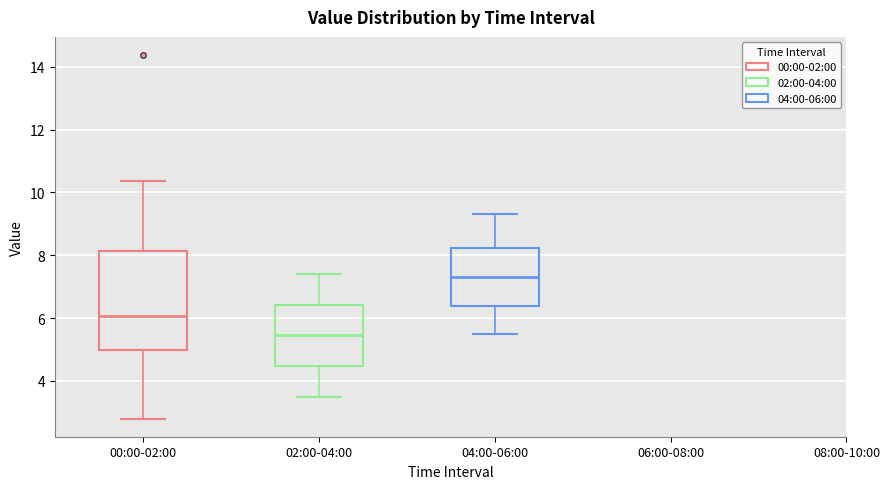

Comparing the boxes themselves (not the whiskers), which one is the tallest?

00:00-02:00